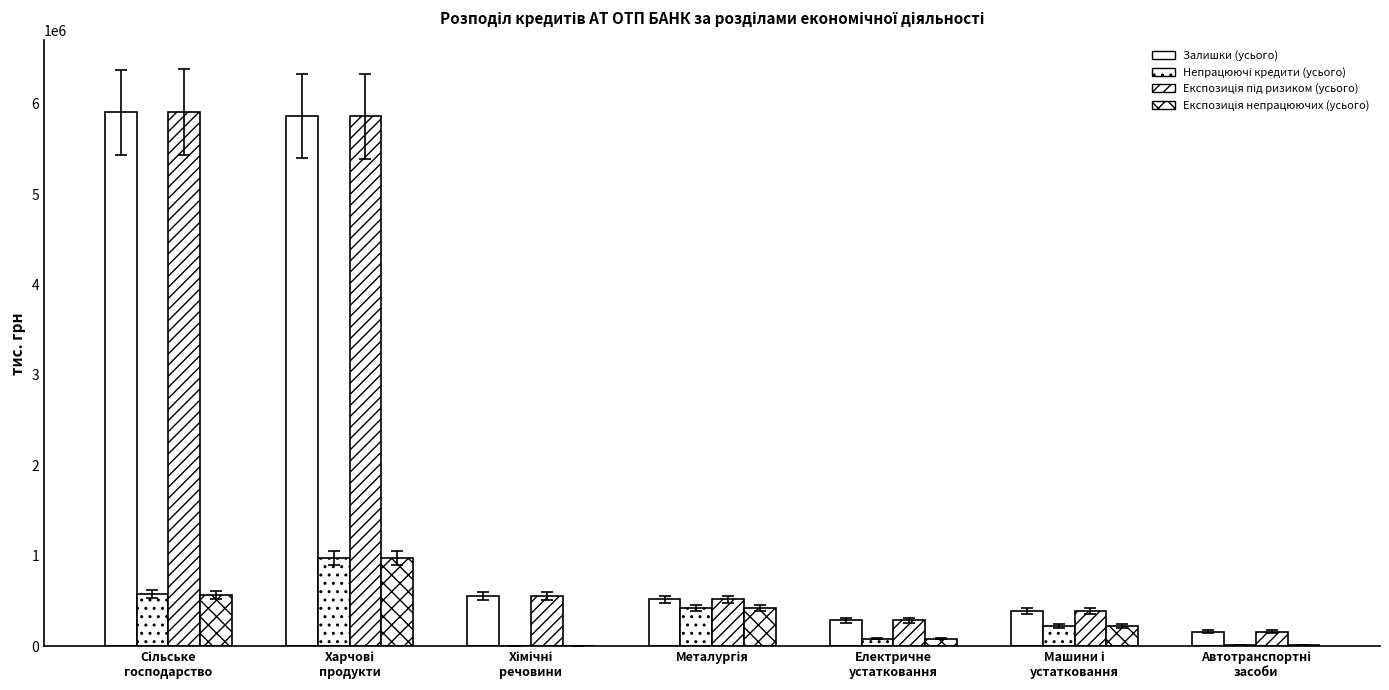

How many groups of bars are there?

7